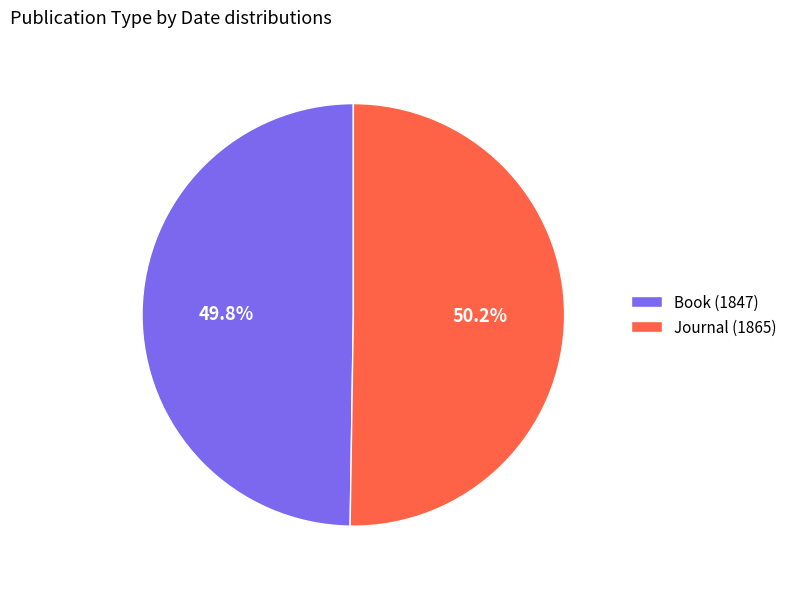

To the nearest percent, what is the combined percentage of Journal (1865) and Book (1847)?

100%